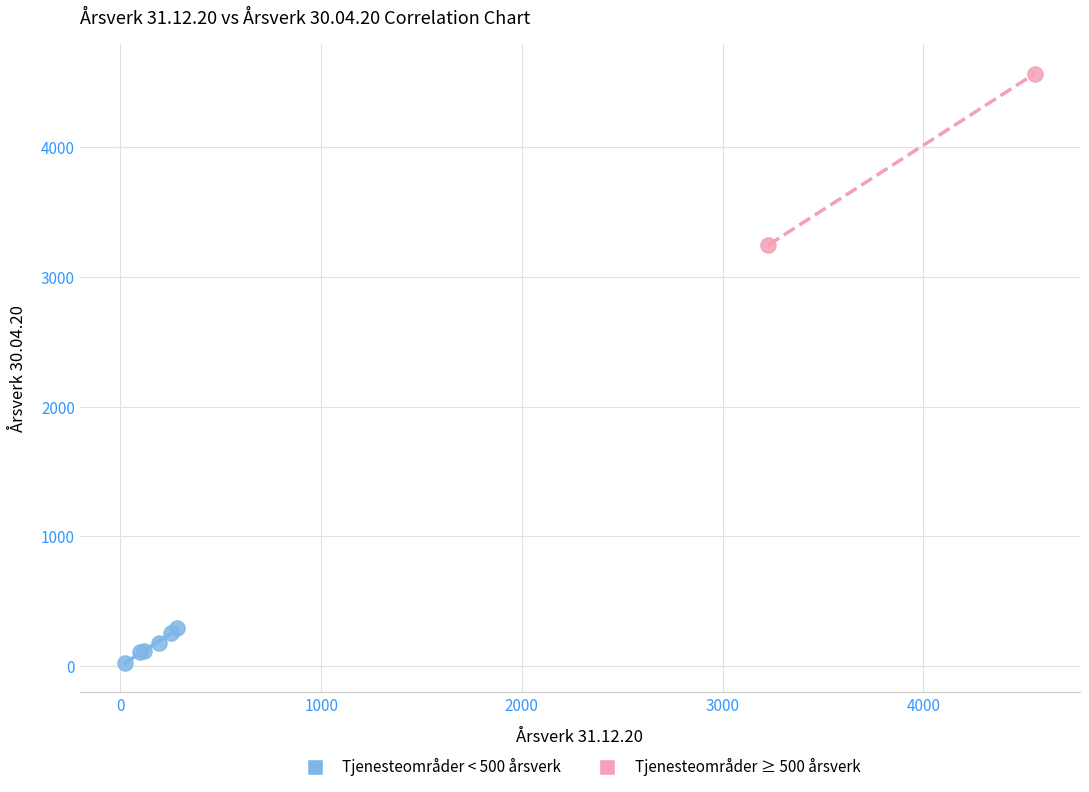

What are all the series names shown in the legend?

Tjenesteområder < 500 årsverk, Tjenesteområder ≥ 500 årsverk